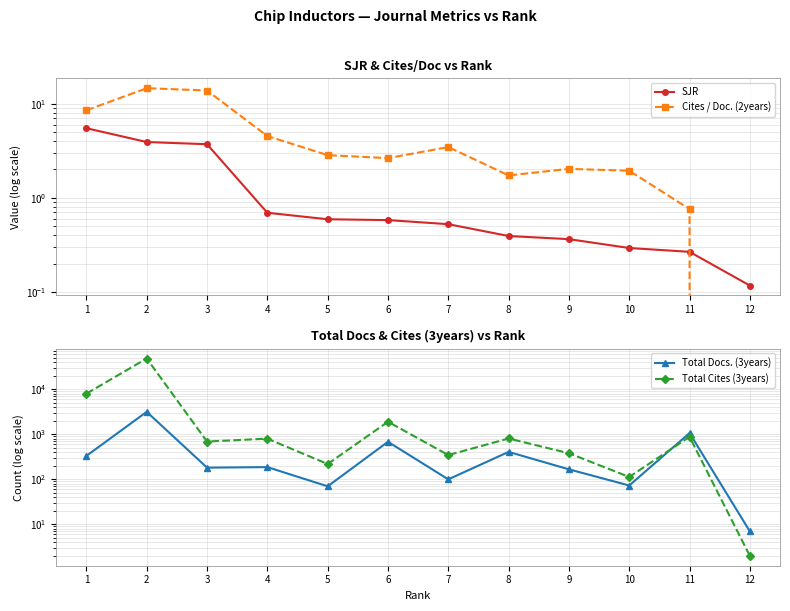

The Total Cites (3years) series shows 2.0 at 12. True or false?

True